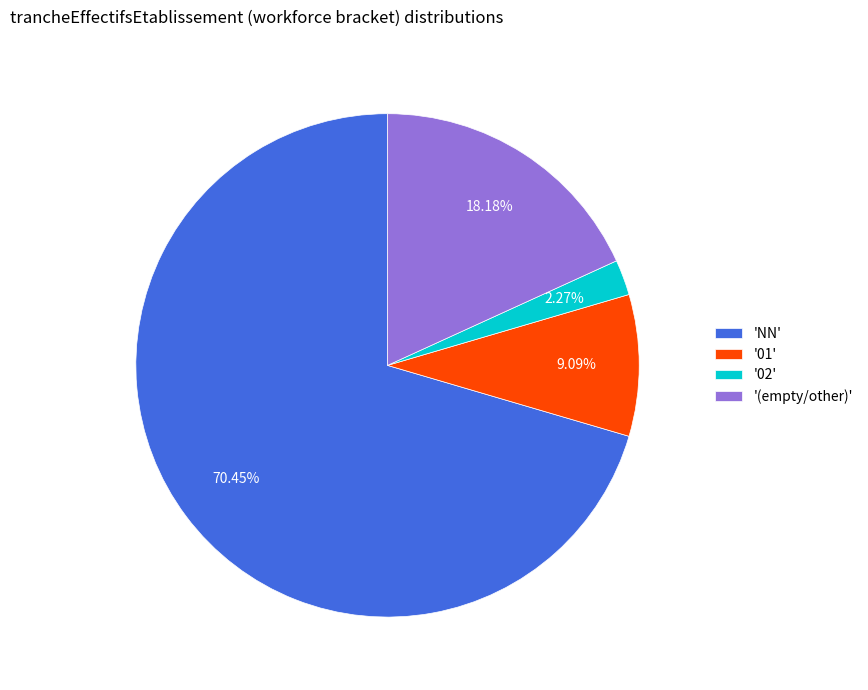

Rank the categories by value from lowest to highest.

'02', '01', '(empty/other)', 'NN'